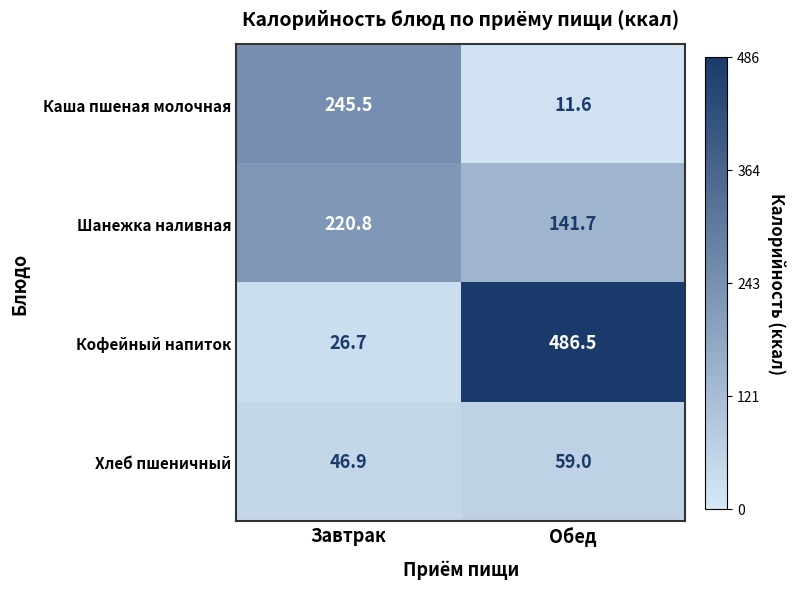

Reading left to right, list all the values displayed in this chart.

Каша пшеная молочная: Завтрак=245.5	Обед=11.6
Шанежка наливная: Завтрак=220.8	Обед=141.7
Кофейный напиток: Завтрак=26.7	Обед=486.5
Хлеб пшеничный: Завтрак=46.9	Обед=59.0